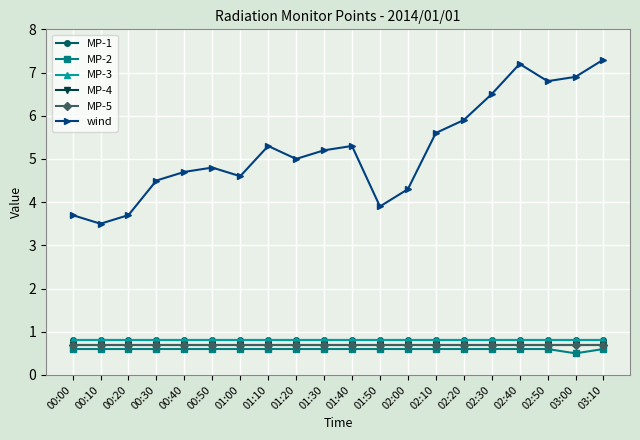

What is the smallest value displayed?

0.5